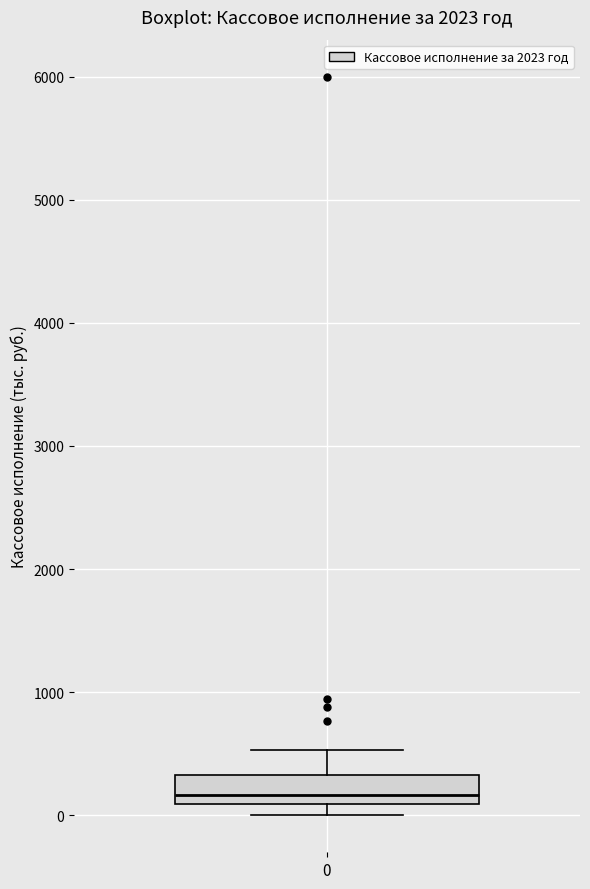

Transcribe this box plot: give where the median line is, the range the box spans, and where the two whiskers end, as read against the y-axis. The values are not printed on the chart, so give them approximately, as read against the axis.

median 200, box 100 to 300, whiskers 0 to 500